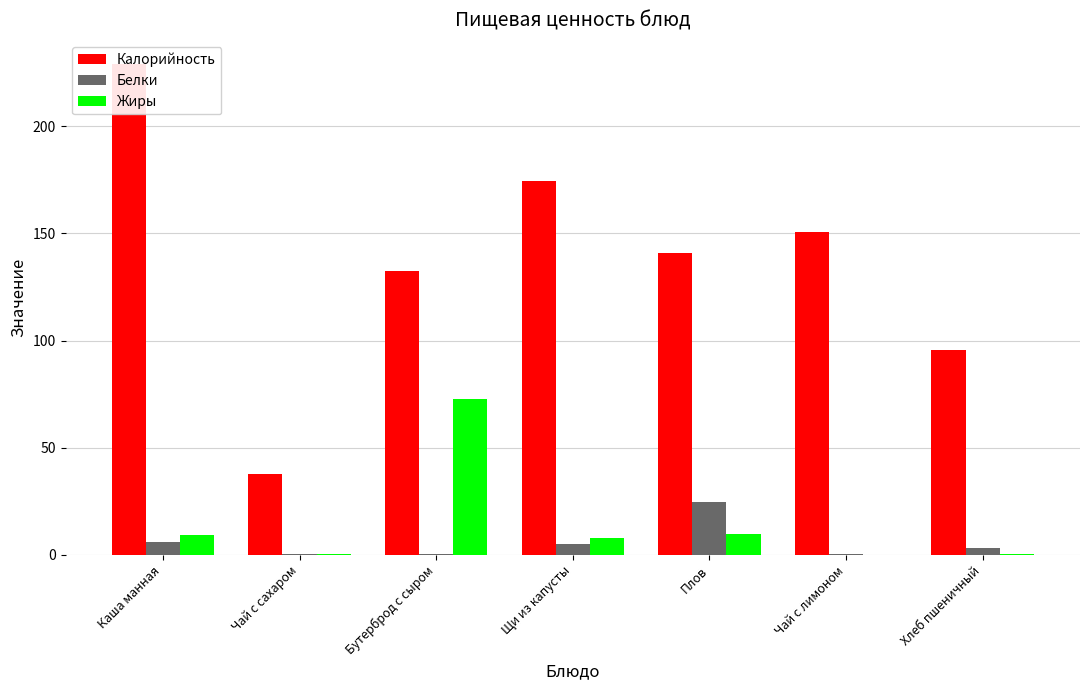

How many bars are there in each group?

3